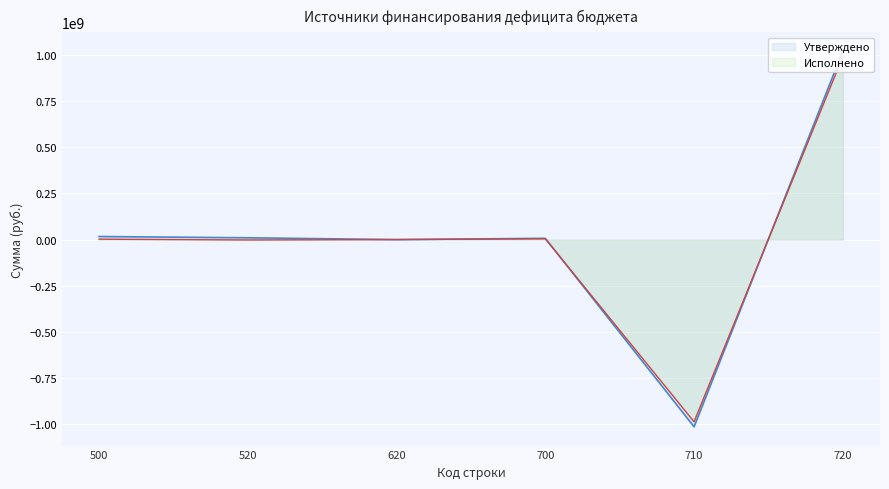

Where is the first local minimum for Утверждено?

620